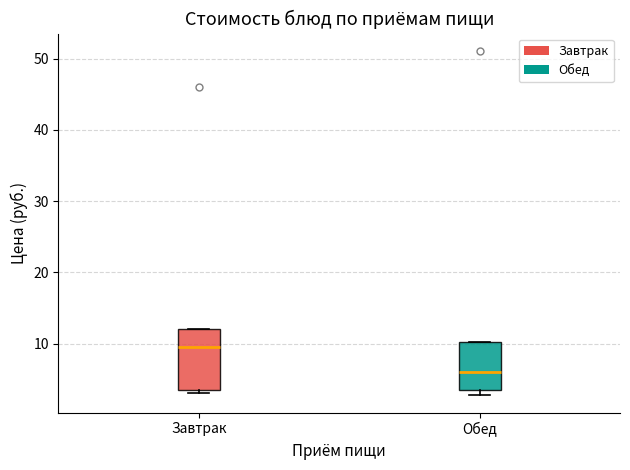

Where does the median line of the box for Обед sit on the y-axis? The values are not printed on the chart, so give them approximately, as read against the axis.

6